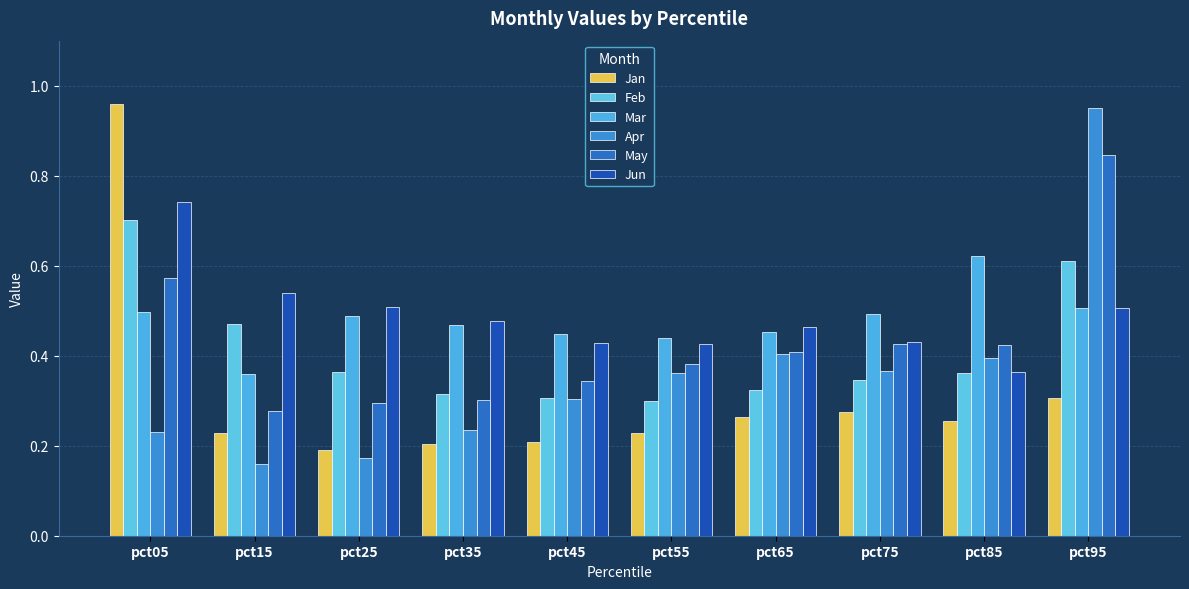

Is the value of Apr at pct65 greater than the value of Jan at pct05?

No